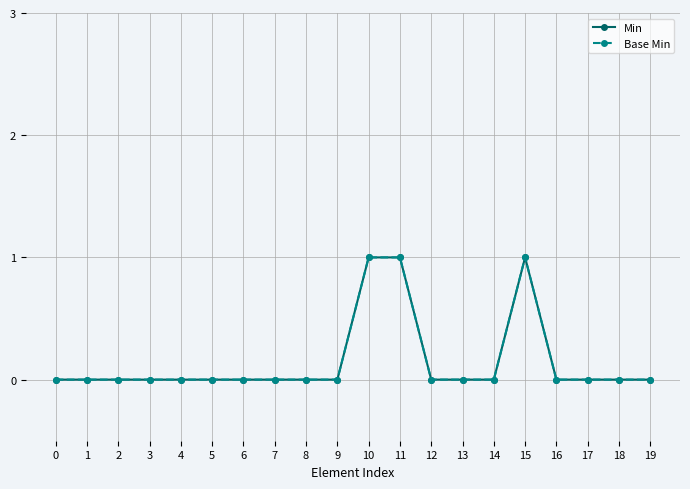

Is this an area chart (filled region under the line)?

No